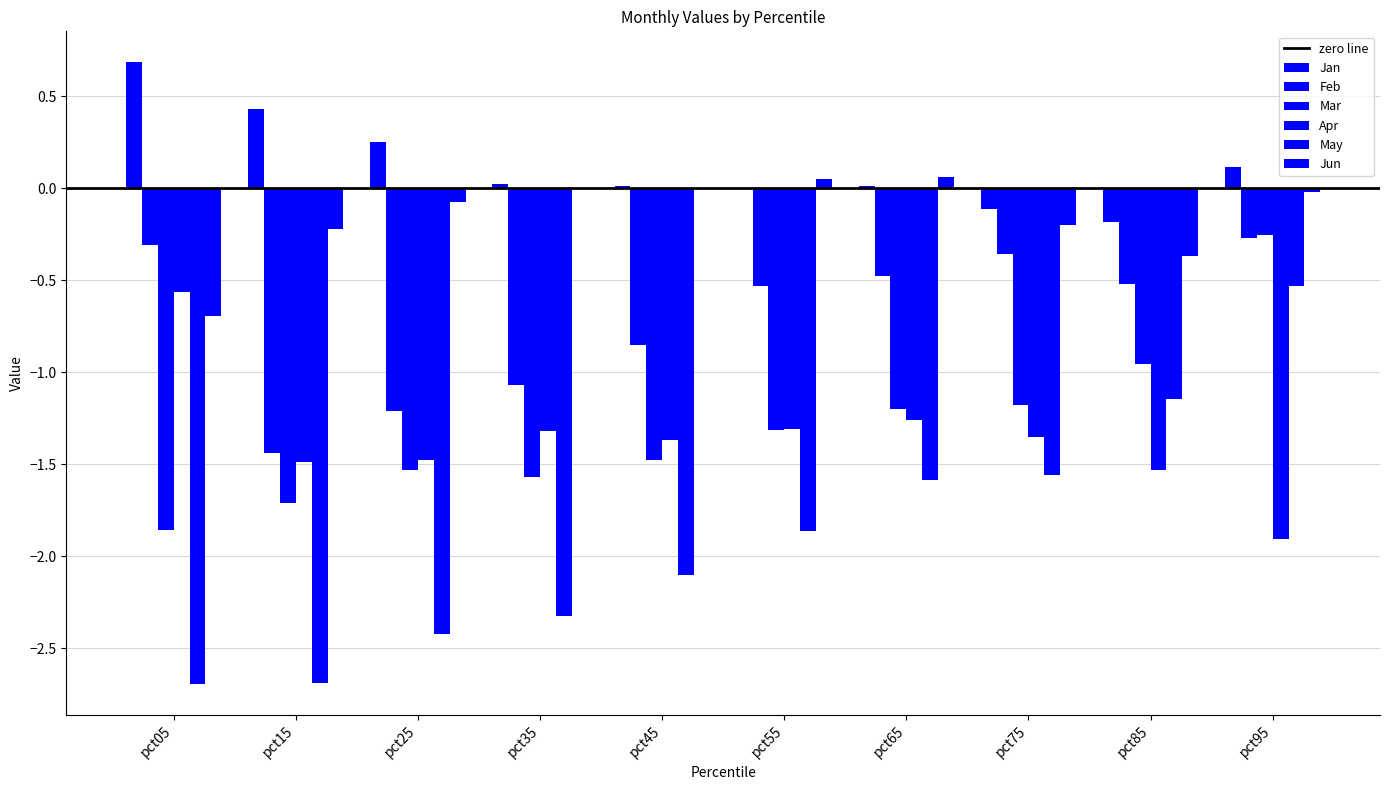

At which label does Jan reach its peak?

pct05